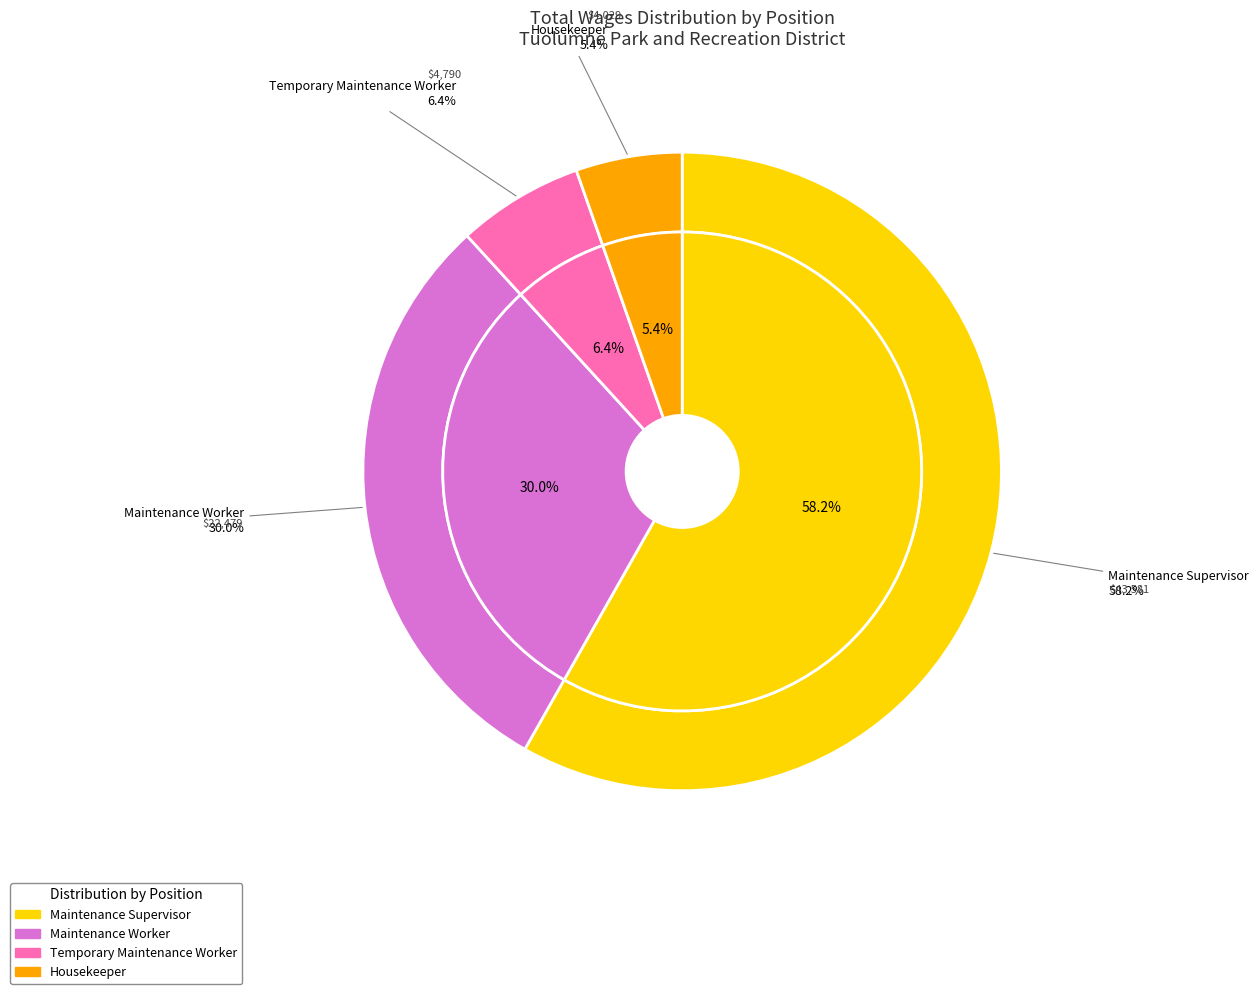

To the nearest percent, what percentage of the pie is Maintenance Supervisor?

58%